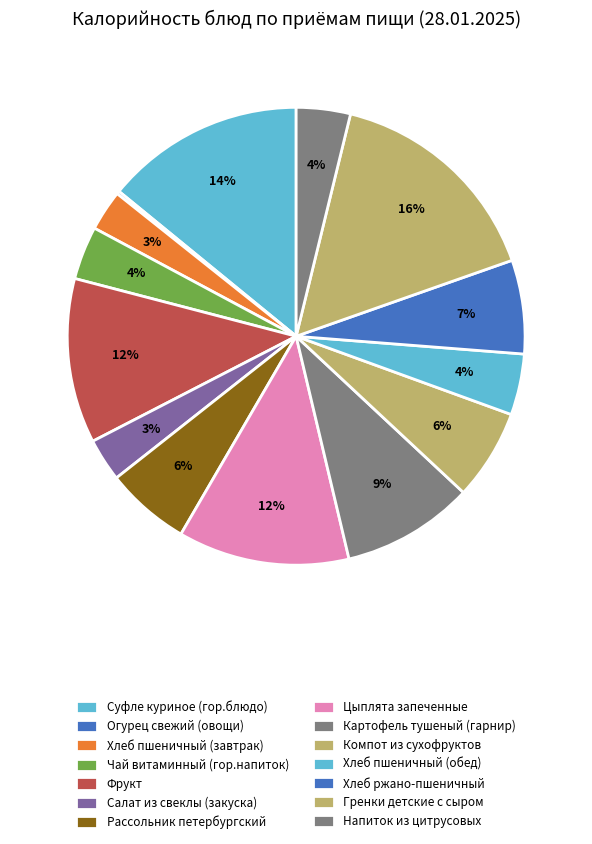

Rank the categories by value from lowest to highest.

Огурец свежий (овощи), Хлеб пшеничный (завтрак), Салат из свеклы (закуска), Чай витаминный (гор.напиток), Напиток из цитрусовых, Хлеб пшеничный (обед), Рассольник петербургский, Компот из сухофруктов, Хлеб ржано-пшеничный, Картофель тушеный (гарнир), Фрукт, Цыплята запеченные, Суфле куриное (гор.блюдо), Гренки детские с сыром